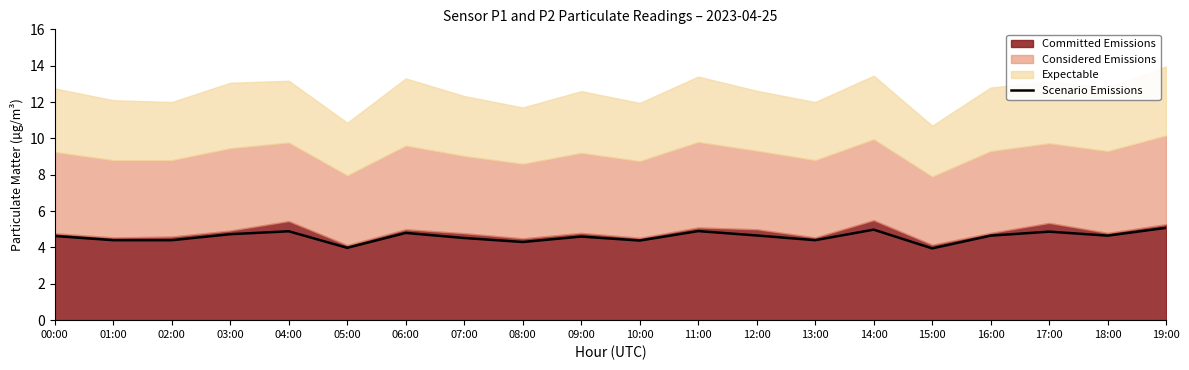

True or false: the data has more than 0 interior local peaks.

True